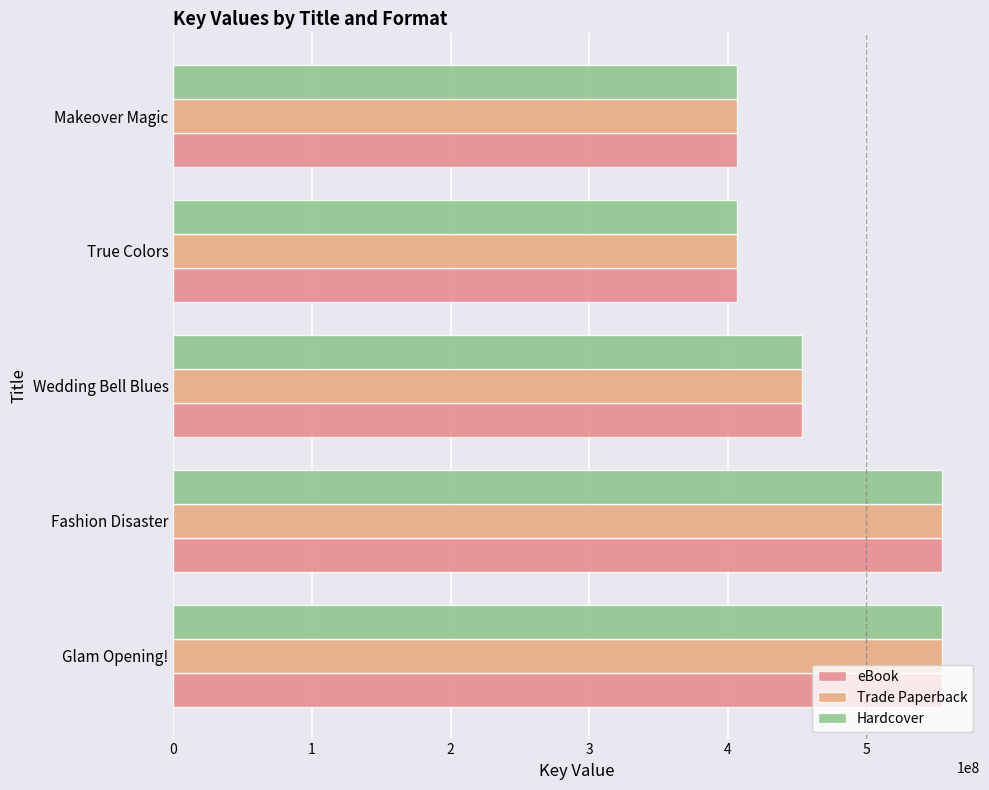

What is the average value of the Hardcover series?

474985744